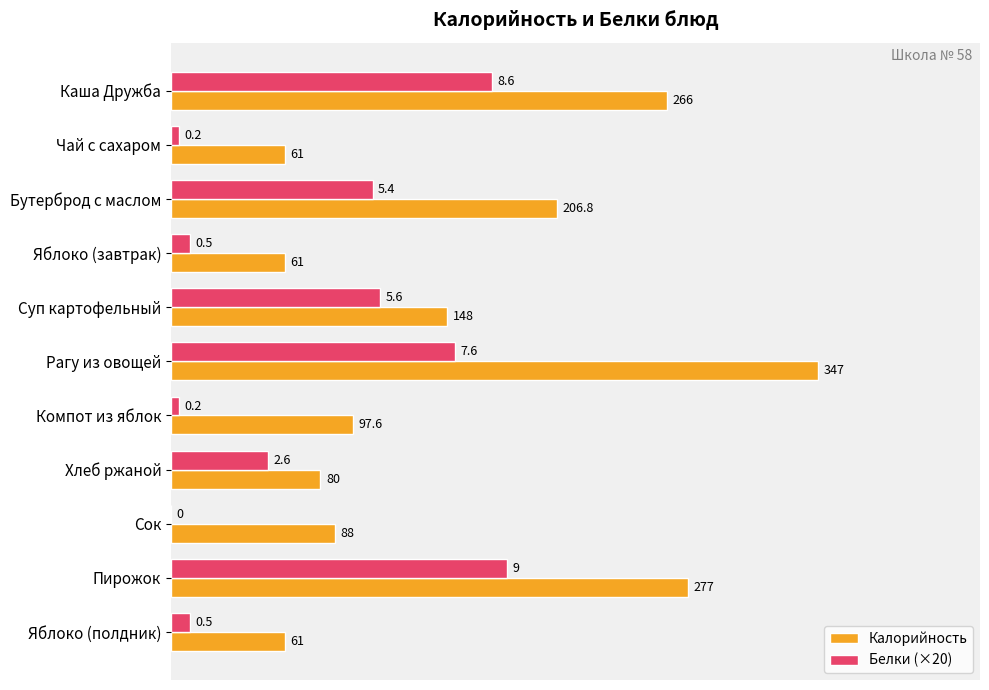

The value of Калорийность at Яблоко (завтрак) is 61.0. True or false?

True